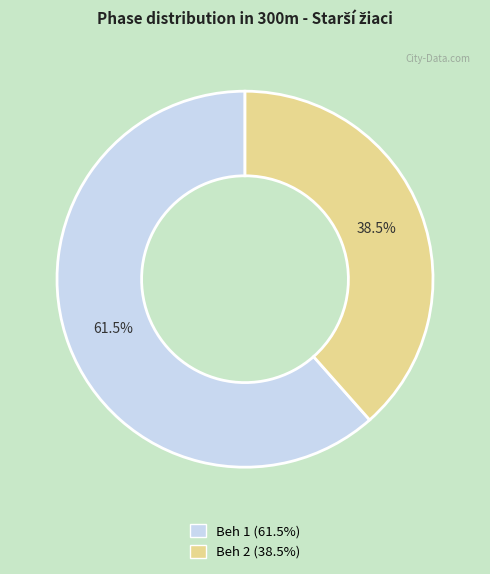

How many segments does this pie chart have?

2